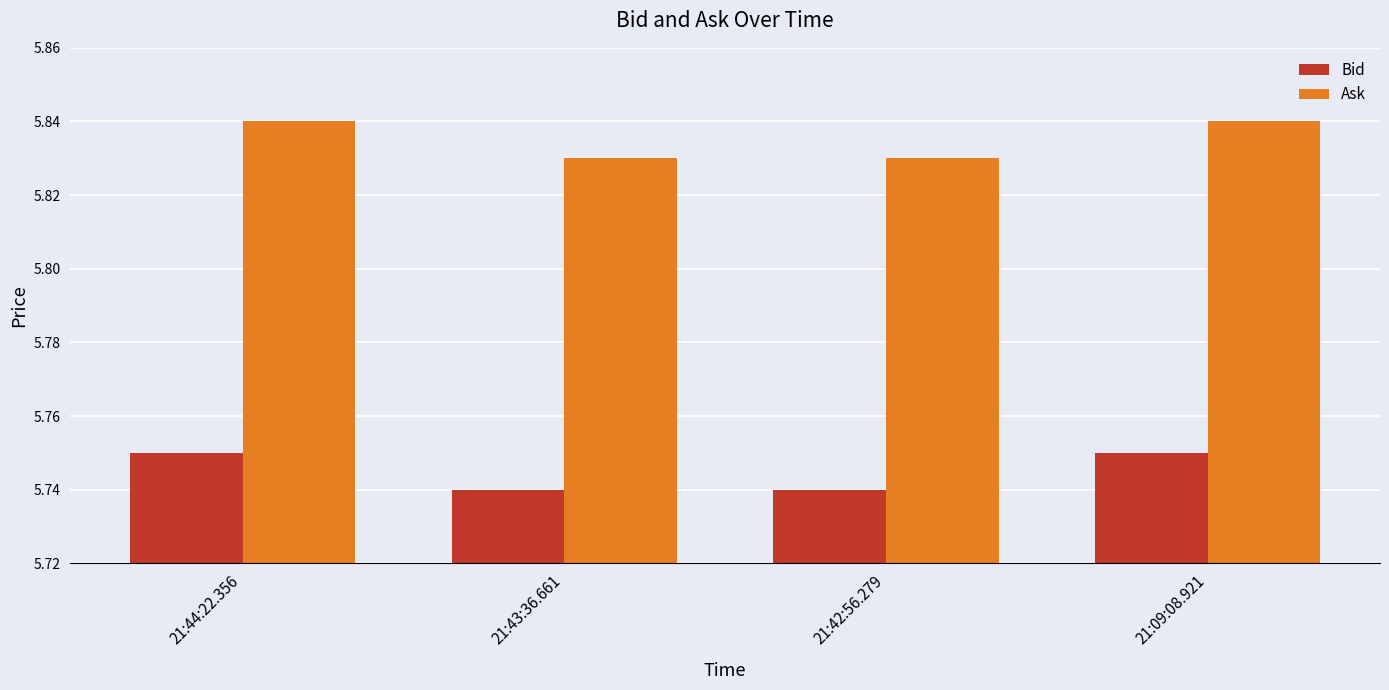

True or false: Ask has a value of 2.7 at 21:09:08.921.

False